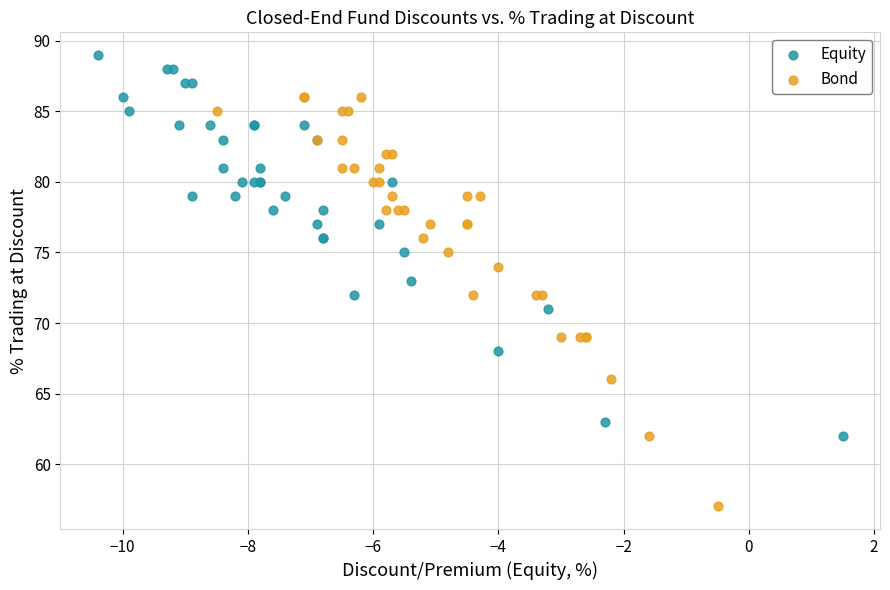

Which series contains the lowest Y value?

Bond